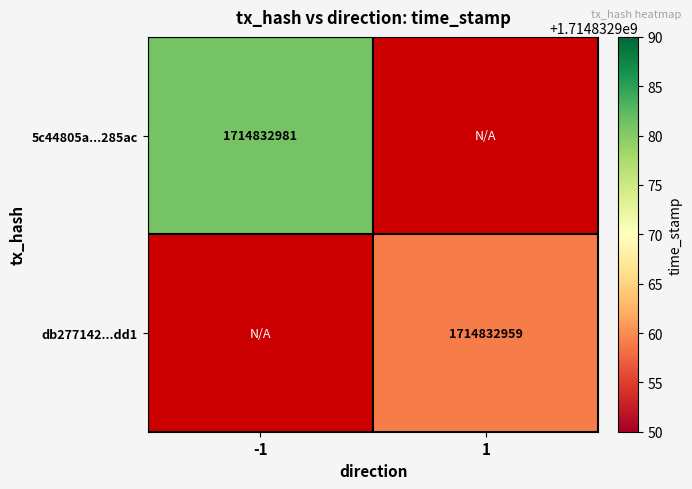

Which has a higher value, -1 or 1?

-1